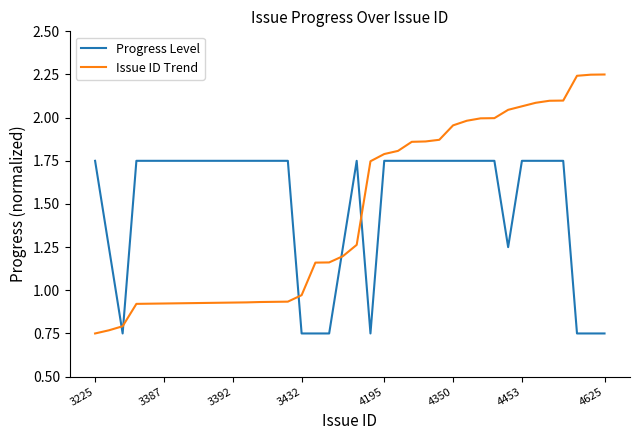

True or false: Progress Level and Issue ID Trend intersect in this chart.

True